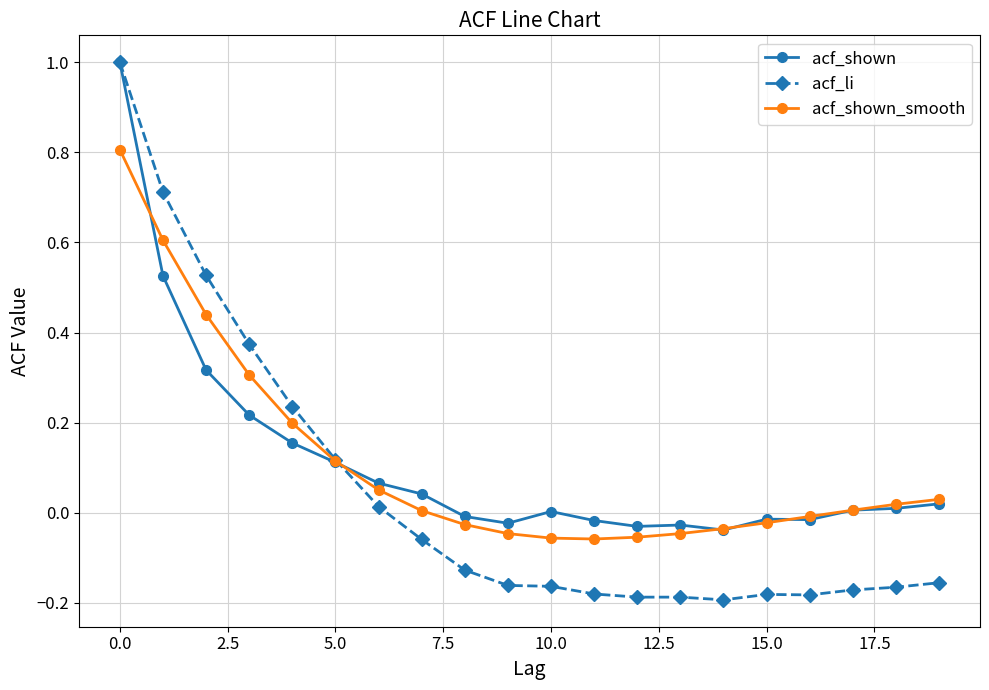

What is the maximum value for acf_li?

1.0